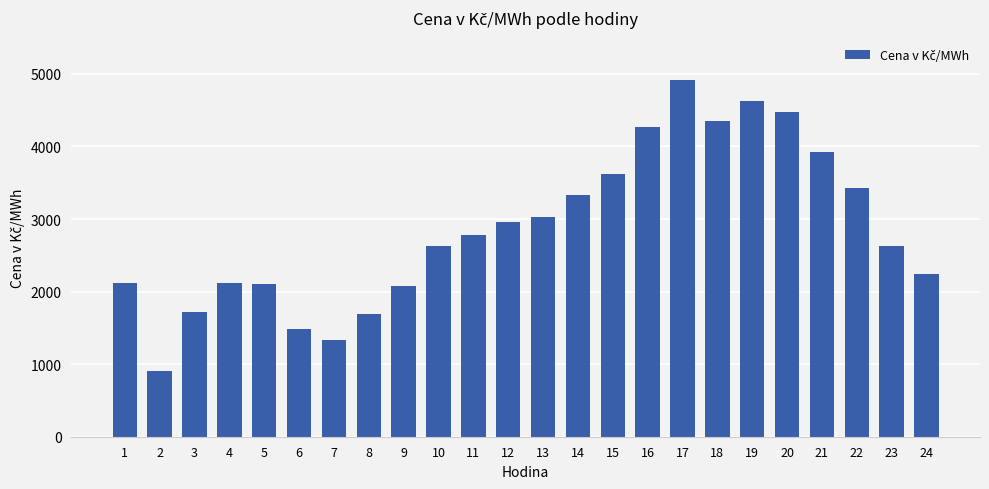

What is the approximate value at 12?

2965.1